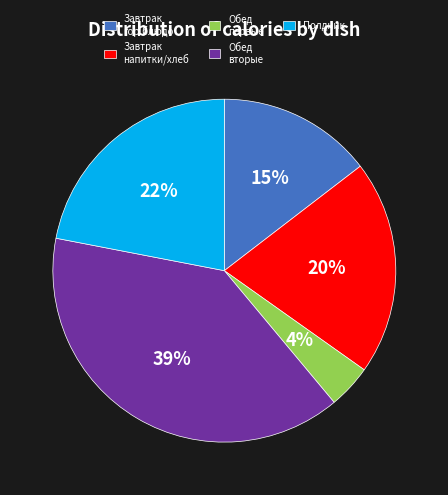

Which slice is the smallest?

Обед первые